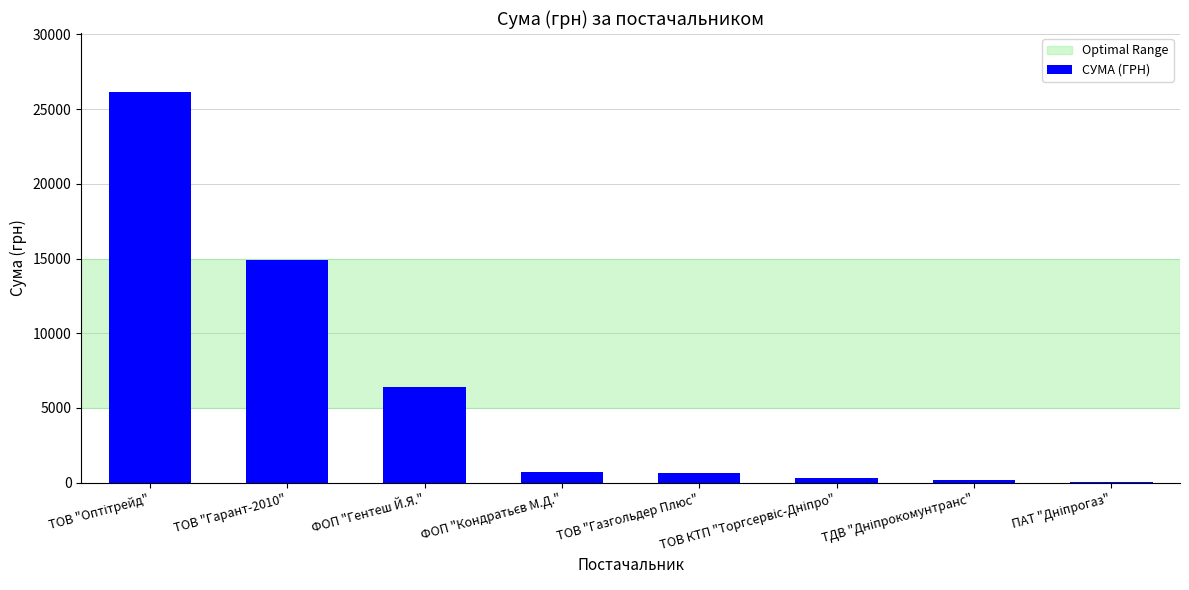

What is the maximum value shown in the chart?

26169.0